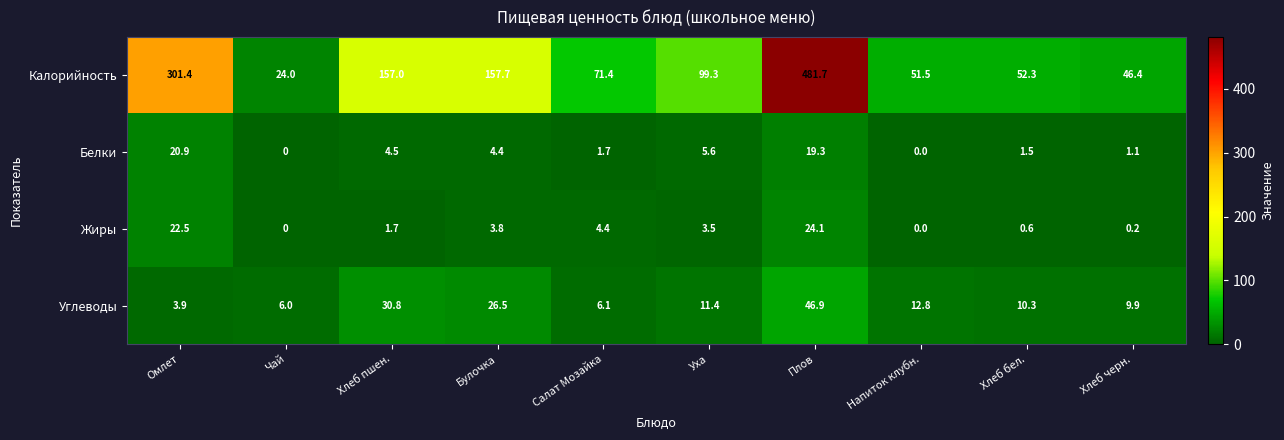

Which series has the largest total across all categories?

Калорийность